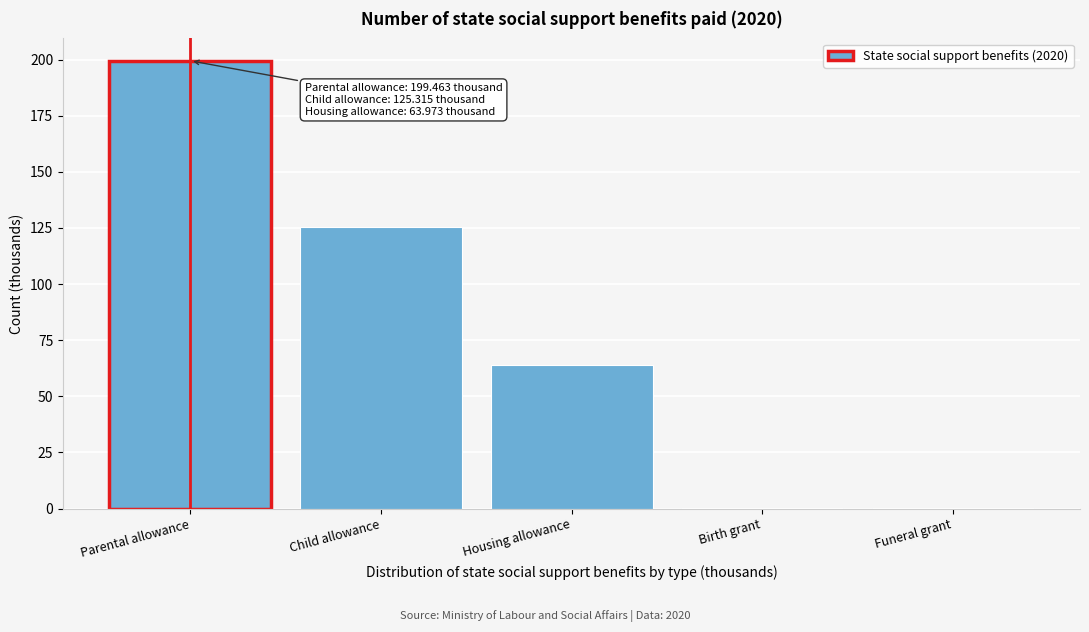

What value does the data have at Parental allowance?

199.5